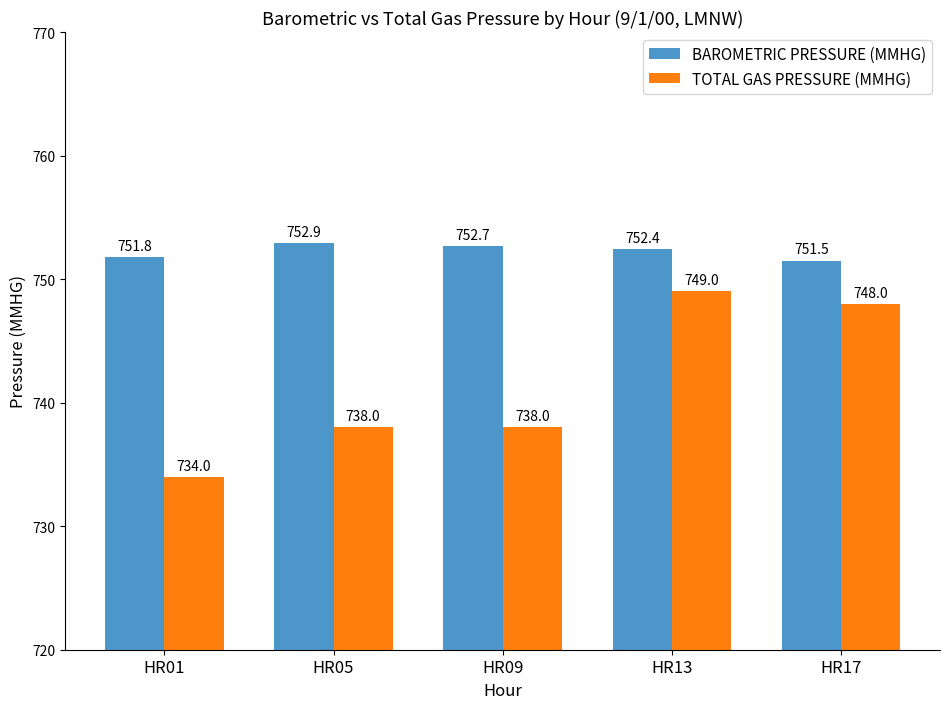

The TOTAL GAS PRESSURE (MMHG) series shows 734.0 at HR01. True or false?

True